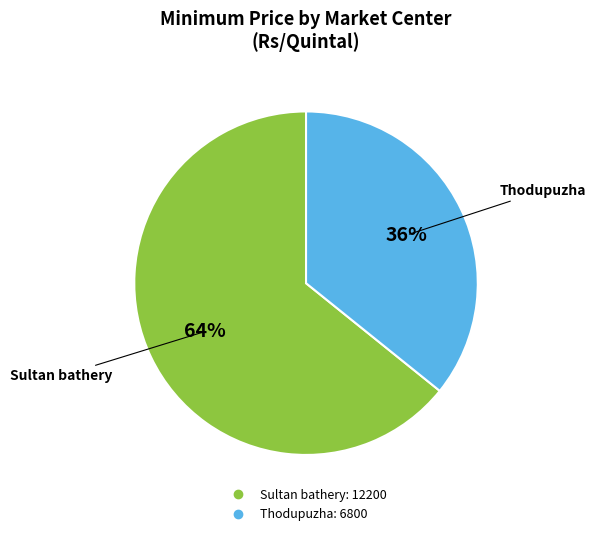

True or false: Sultan bathery accounts for 57% of the total.

False